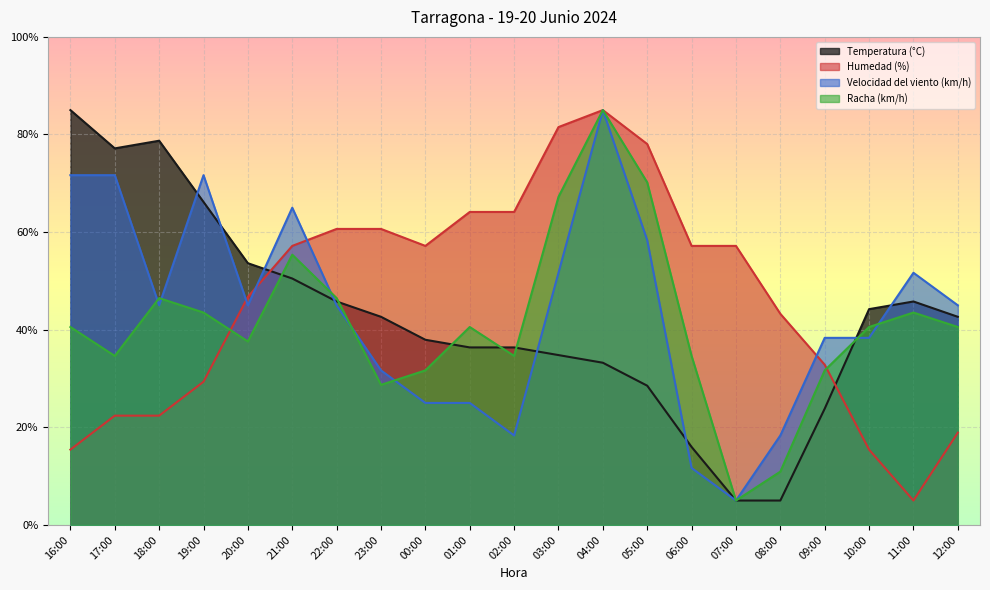

What is the greatest value displayed?

85.0